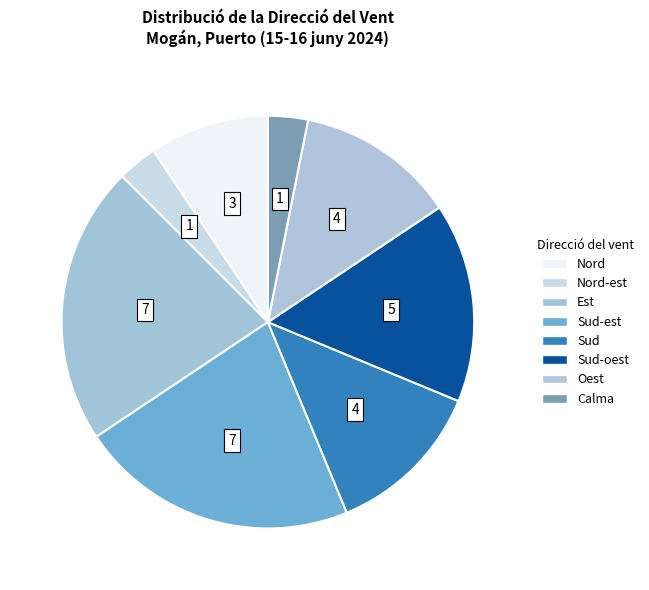

Count the number of slices in the pie.

8